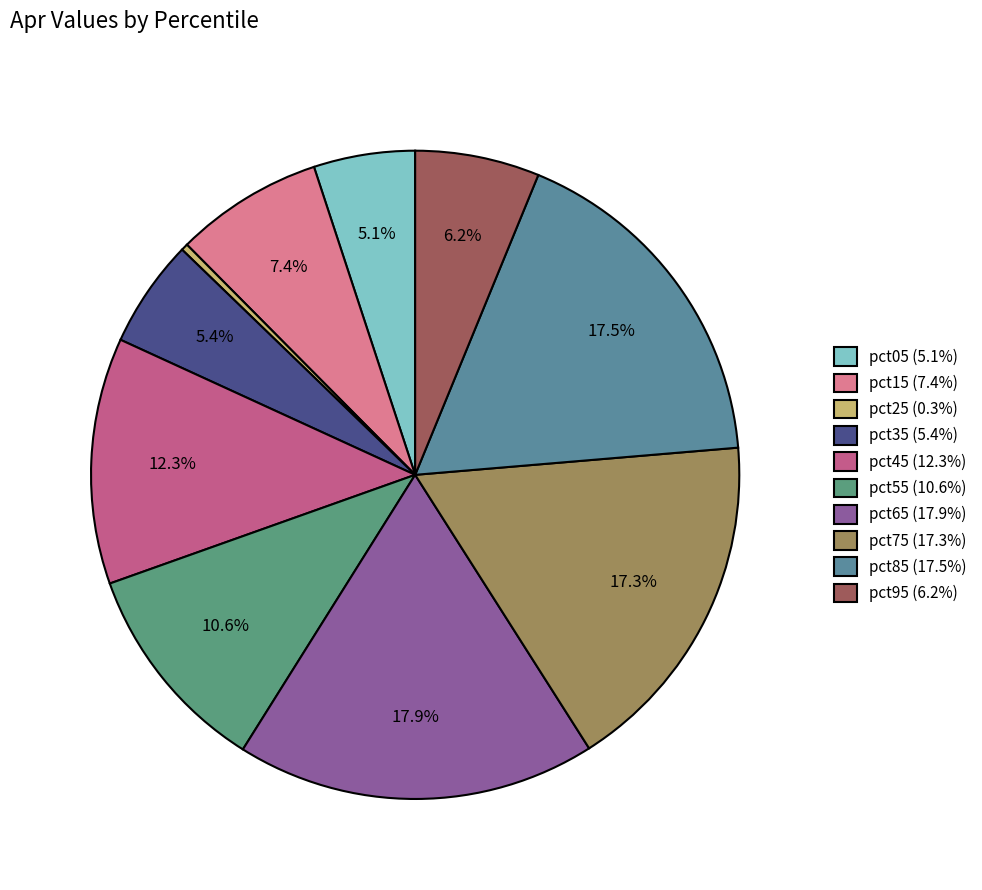

Between pct35 and pct45, which is larger?

pct45